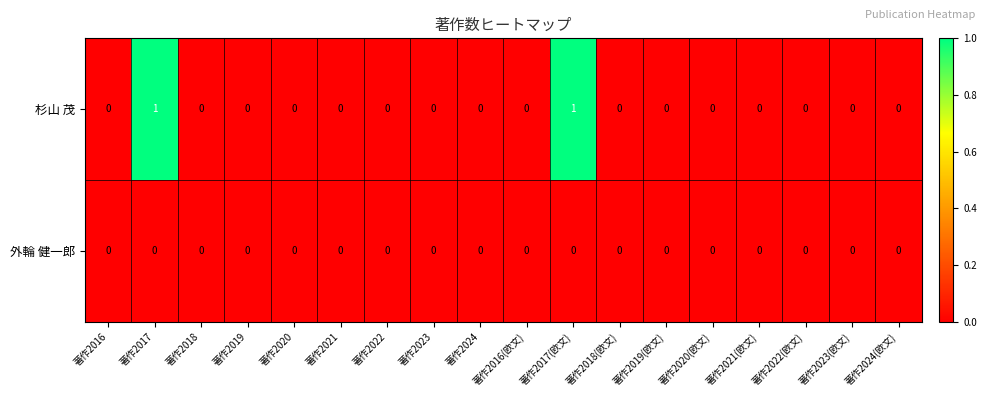

Rank the series by their maximum value, from highest to lowest.

杉山 茂, 外輪 健一郎